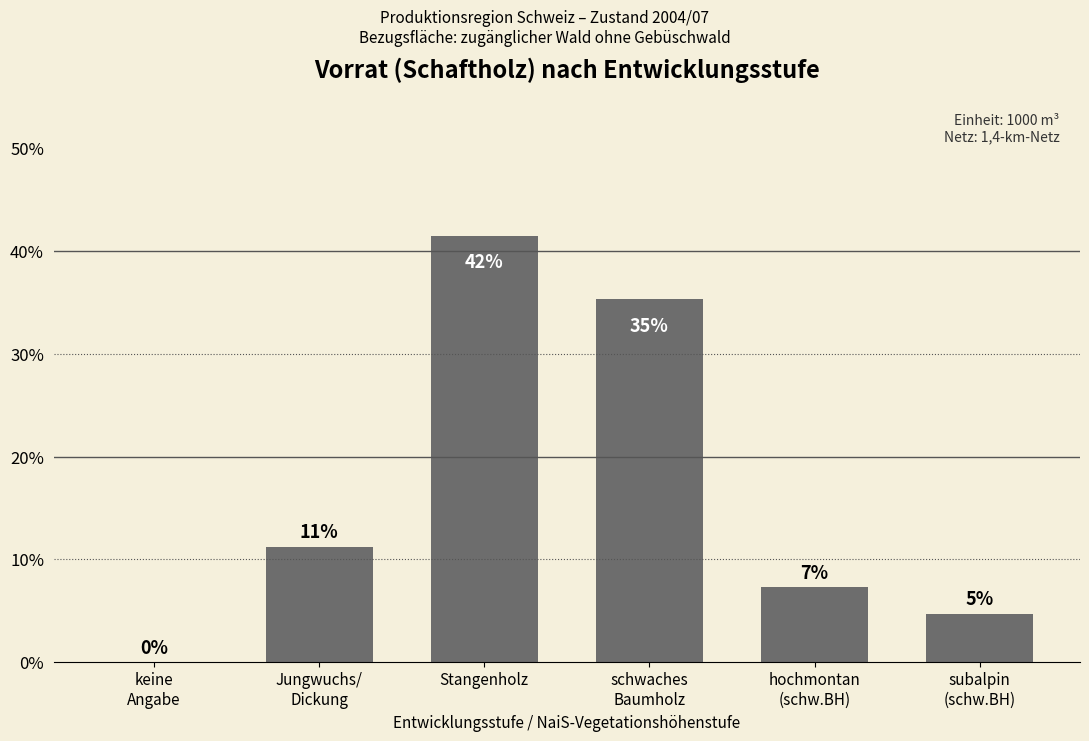

What is the difference between the values at keine
Angabe and subalpin
(schw.BH)?

4.7